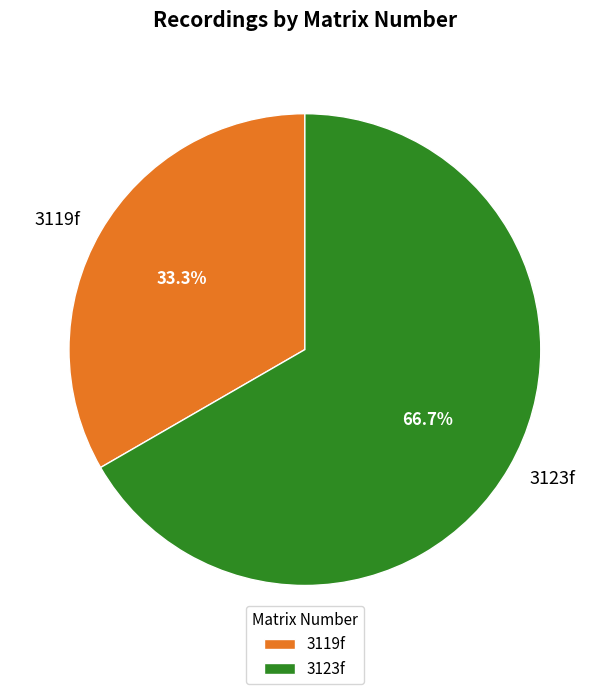

What is the largest slice in the pie chart?

3123f